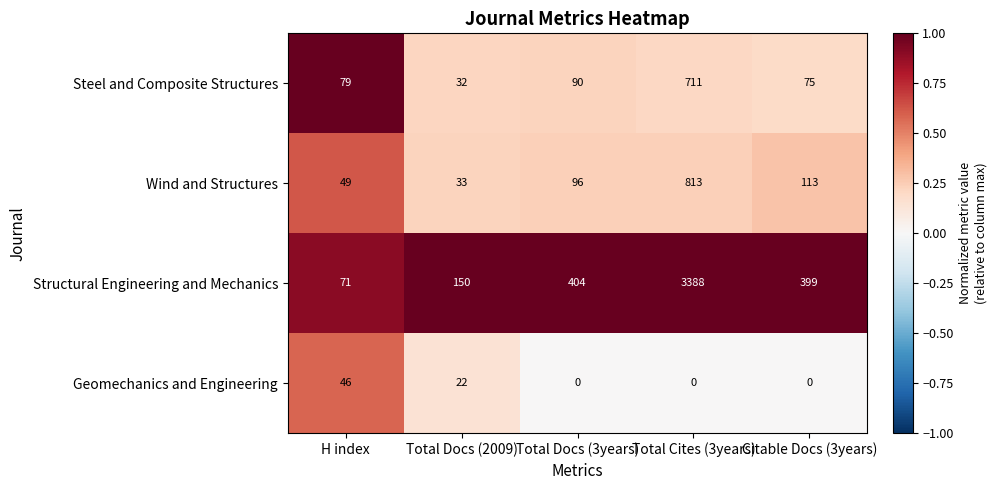

Between Total Docs (2009) and Citable Docs (3years), which series saw the biggest shift?

Structural Engineering and Mechanics